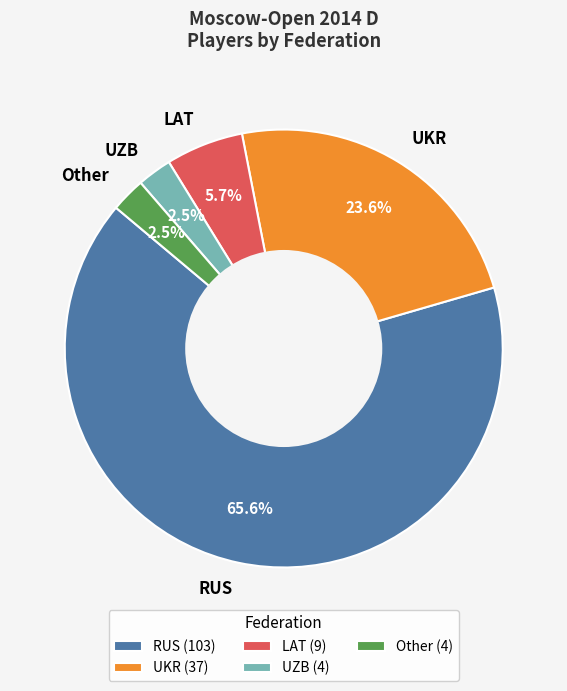

Approximately how many times larger is the value at UZB compared to LAT?

0.4